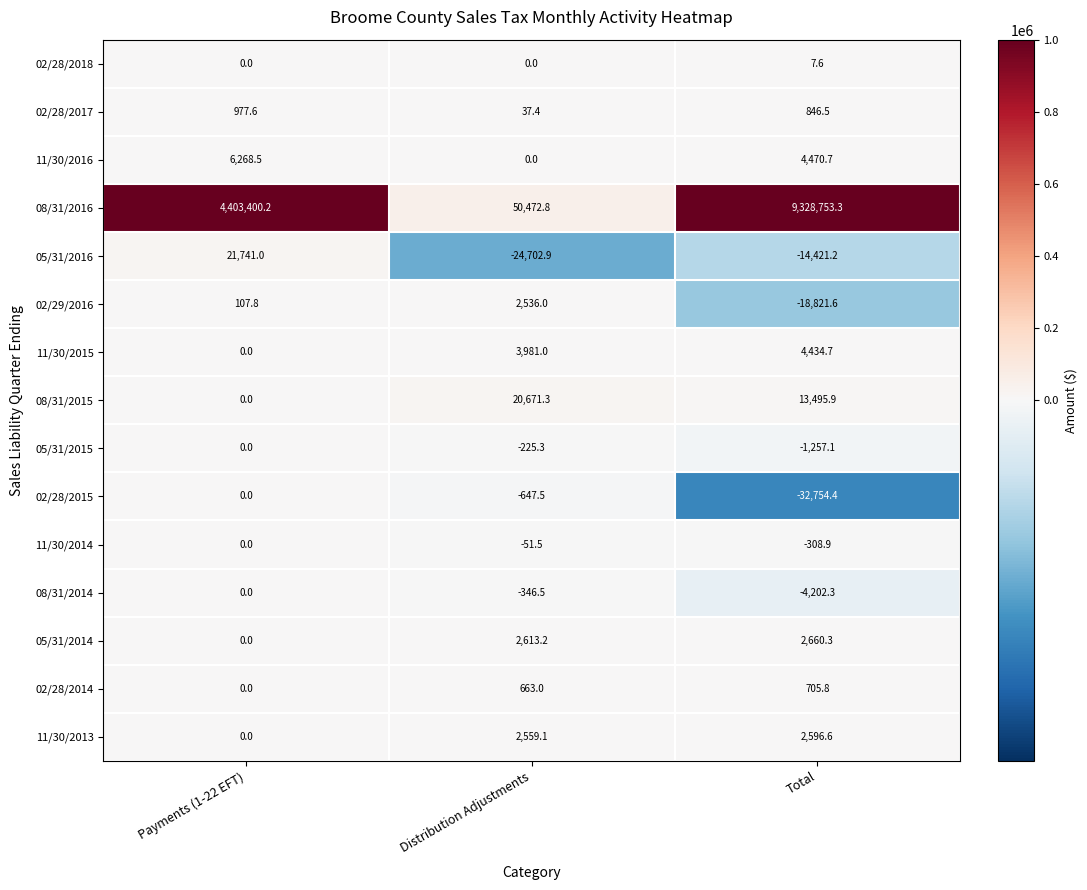

What is the difference between the highest and lowest values at Payments (1-22 EFT)?

4403400.2